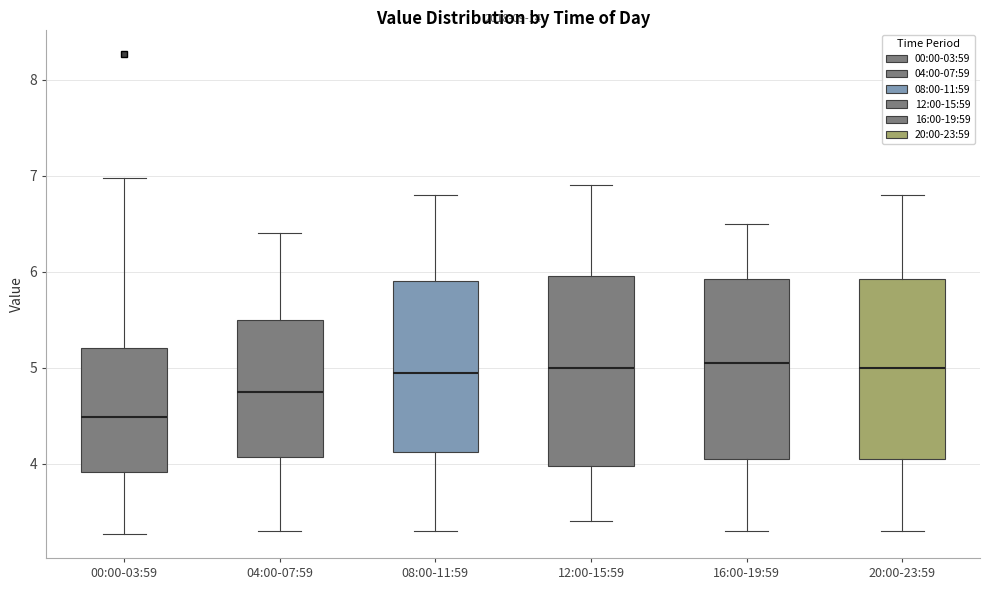

Which box's median line is the lowest?

00:00-03:59